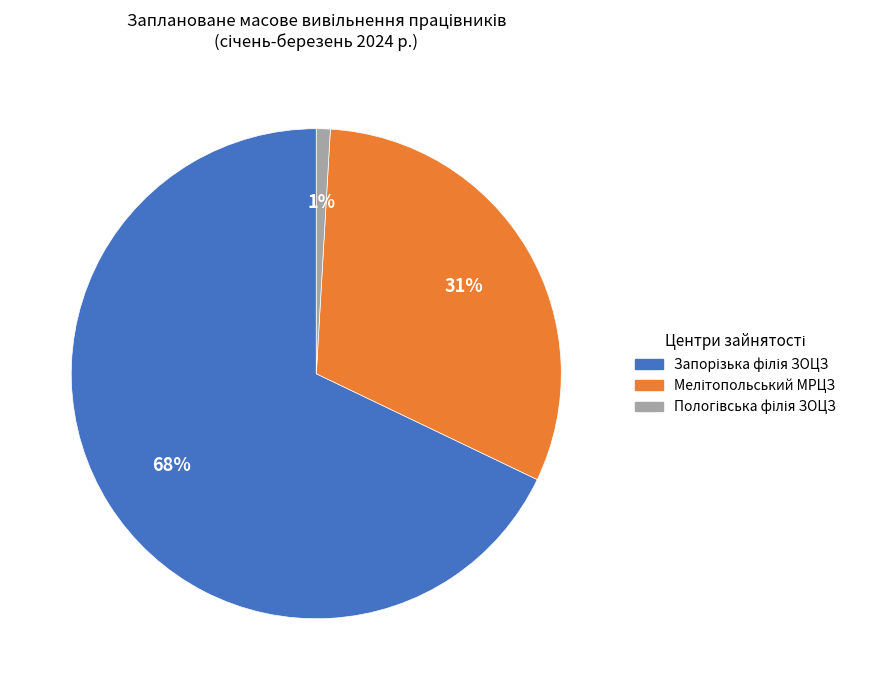

Is there any slice that represents more than half of the pie?

Yes